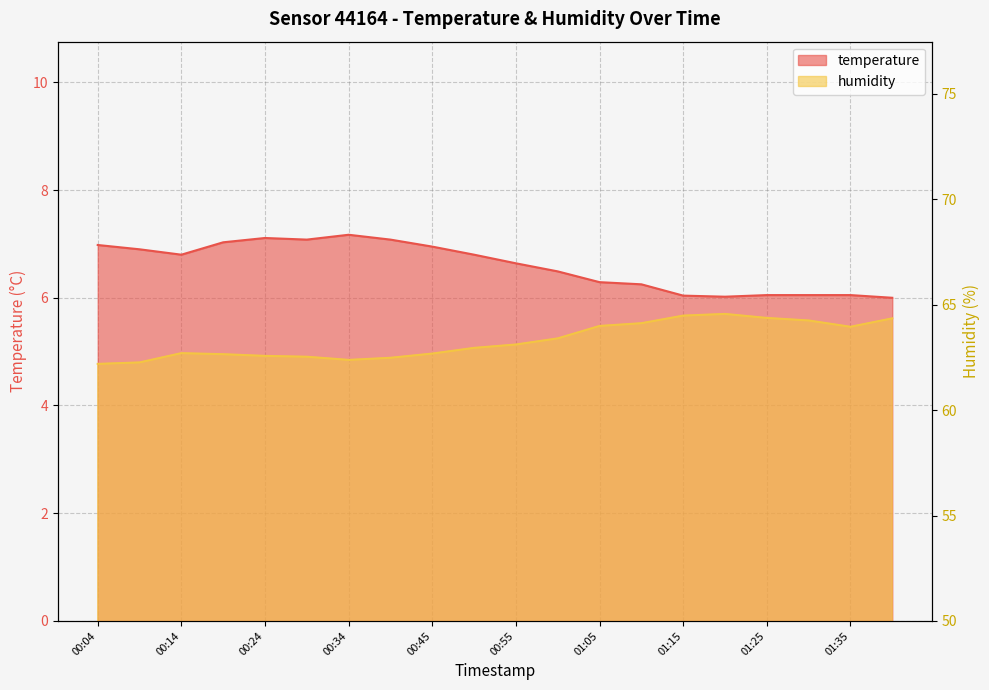

True or false: temperature has a value of 6.0 at 01:40.

True